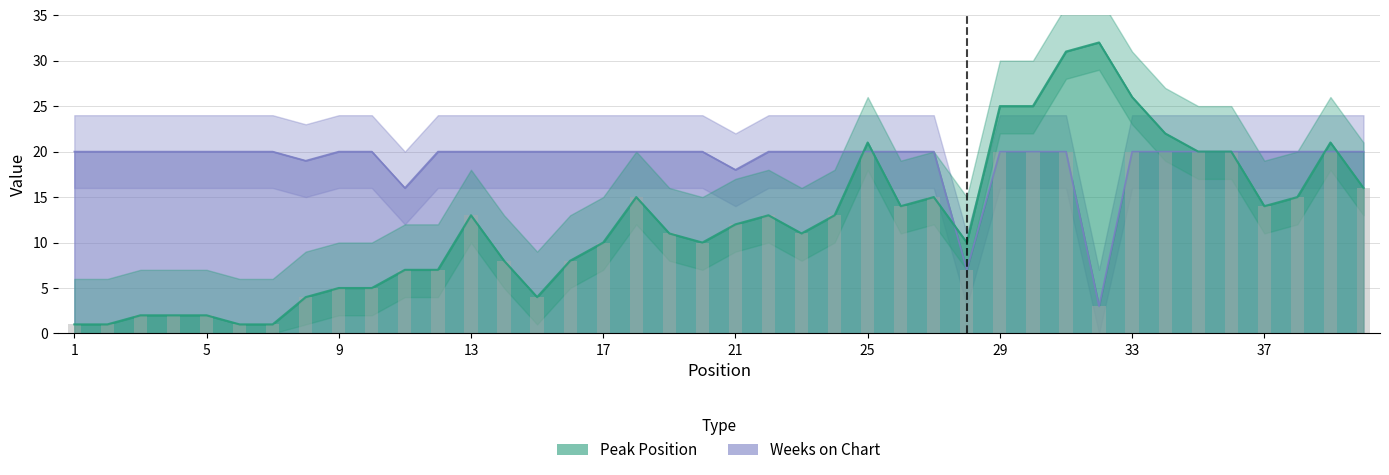

What is the sum of the Peak Position values at 26 and 15?

18